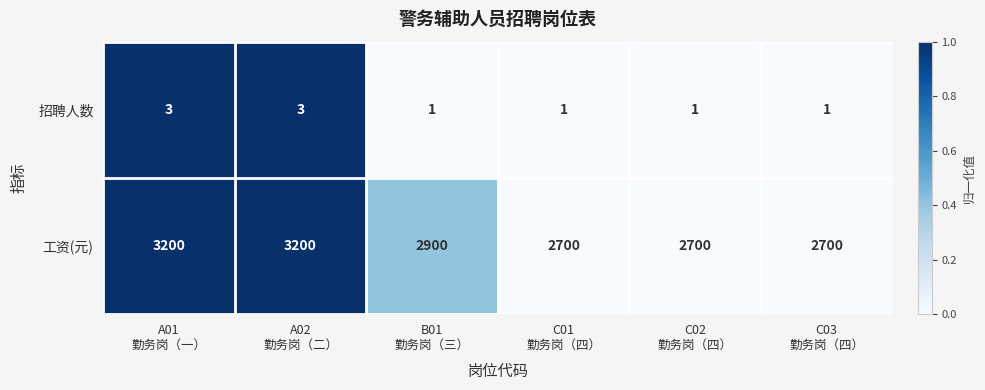

Rank the series by their maximum value, from lowest to highest.

招聘人数, 工资(元)